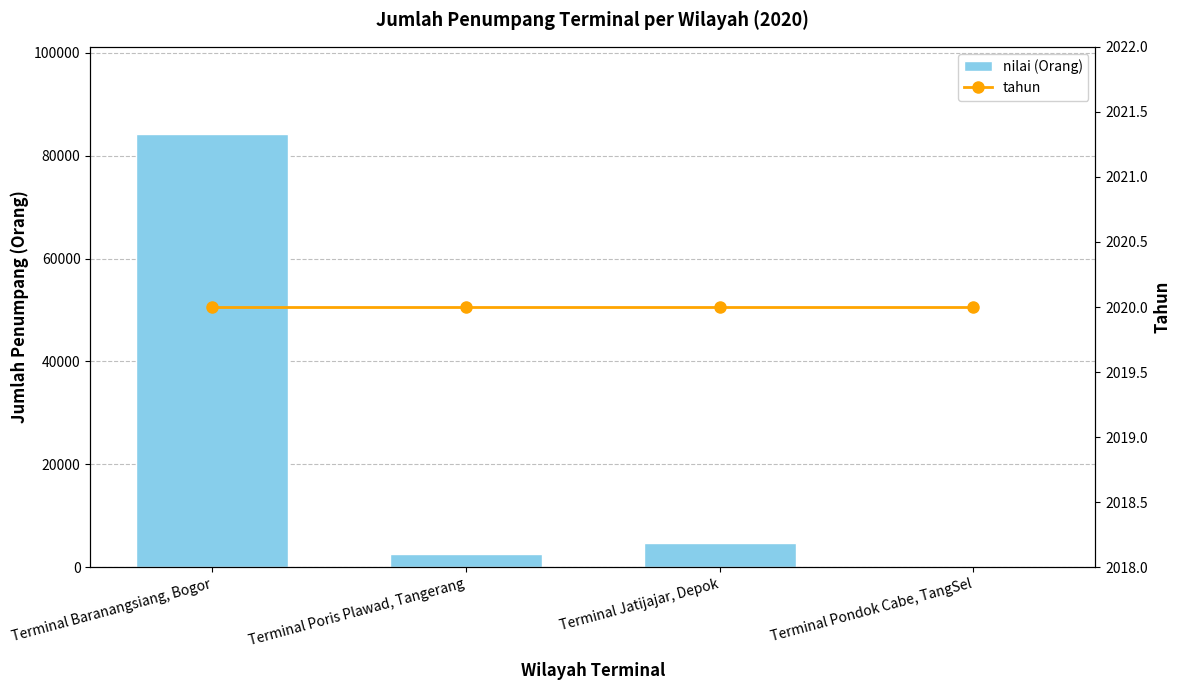

How many values in nilai (Orang) are above zero?

3